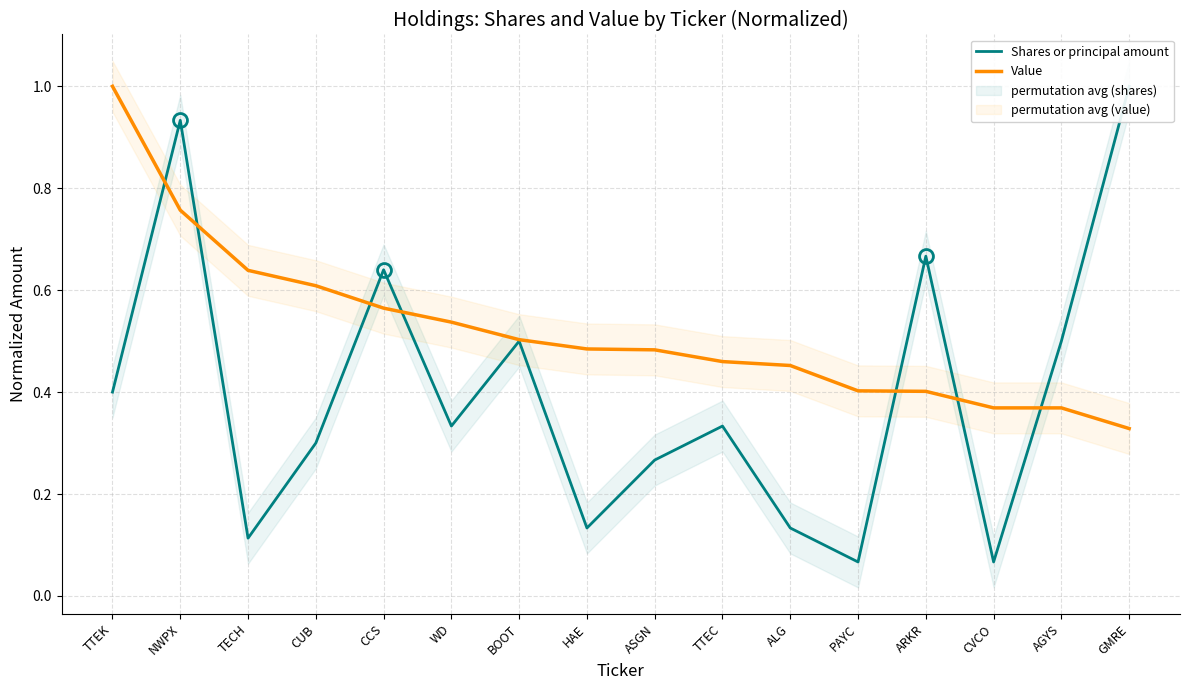

What is the difference between the maximum and minimum values in the Value series?

0.7